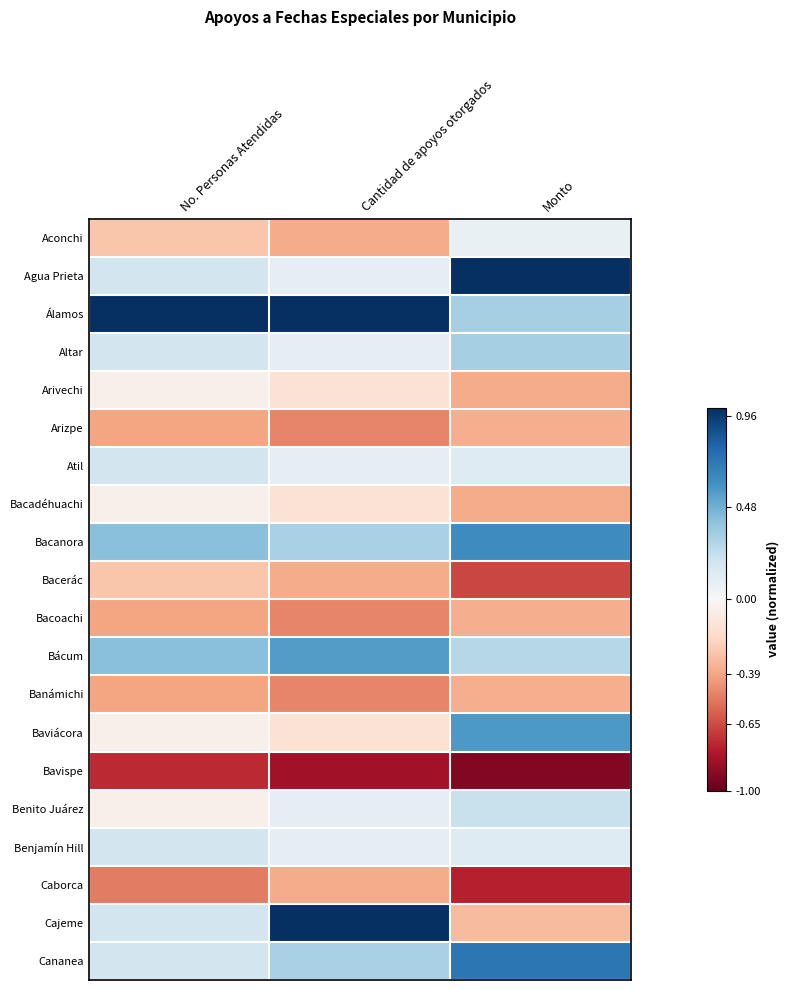

Which label corresponds to the smallest value in the chart?

Monto